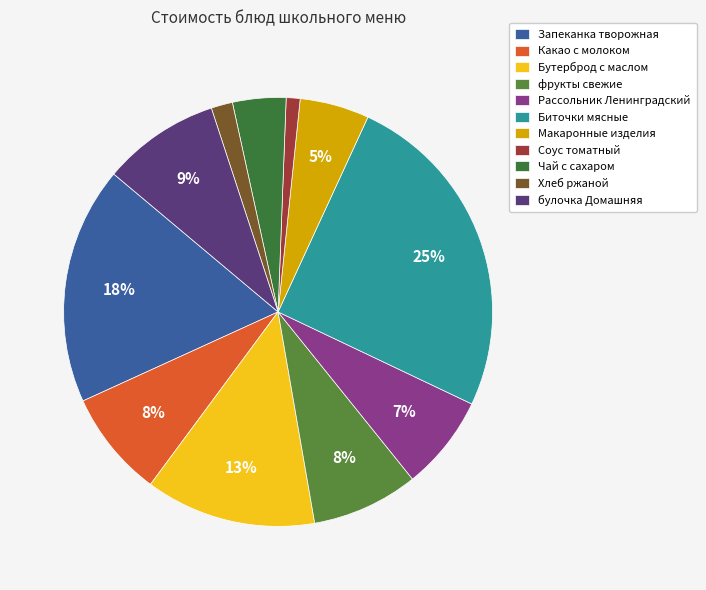

To the nearest percent, what percentage of the pie is Чай с сахаром?

4%